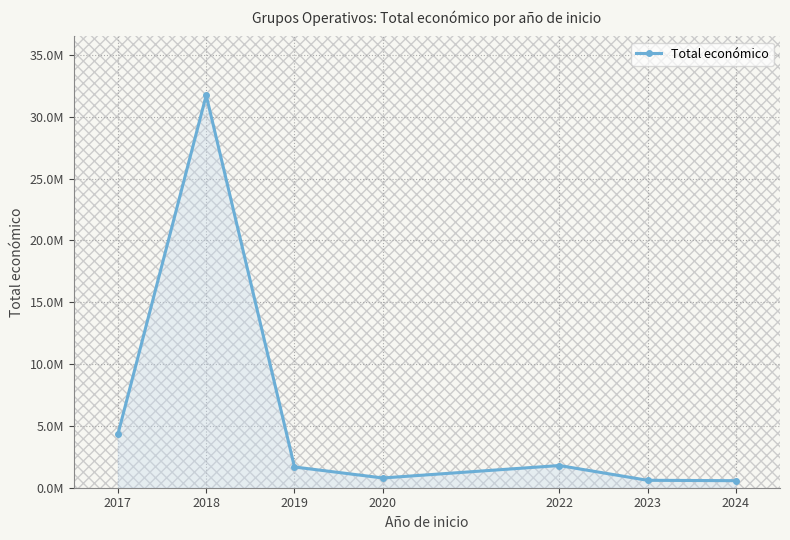

Is this an area chart (filled region under the line)?

Yes